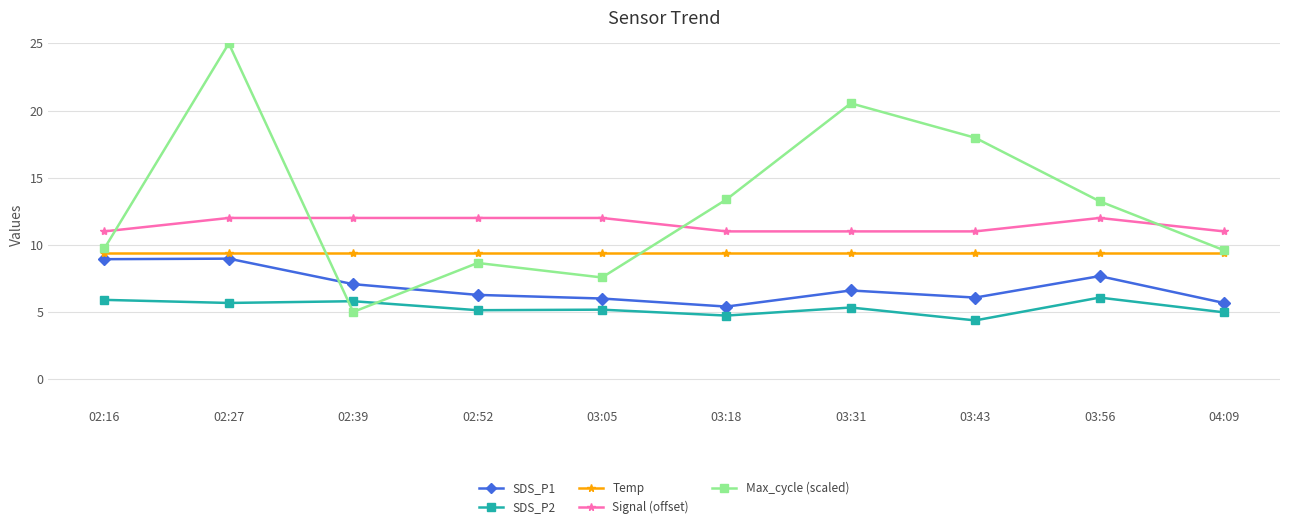

Which label corresponds to the largest value in the chart?

02:27